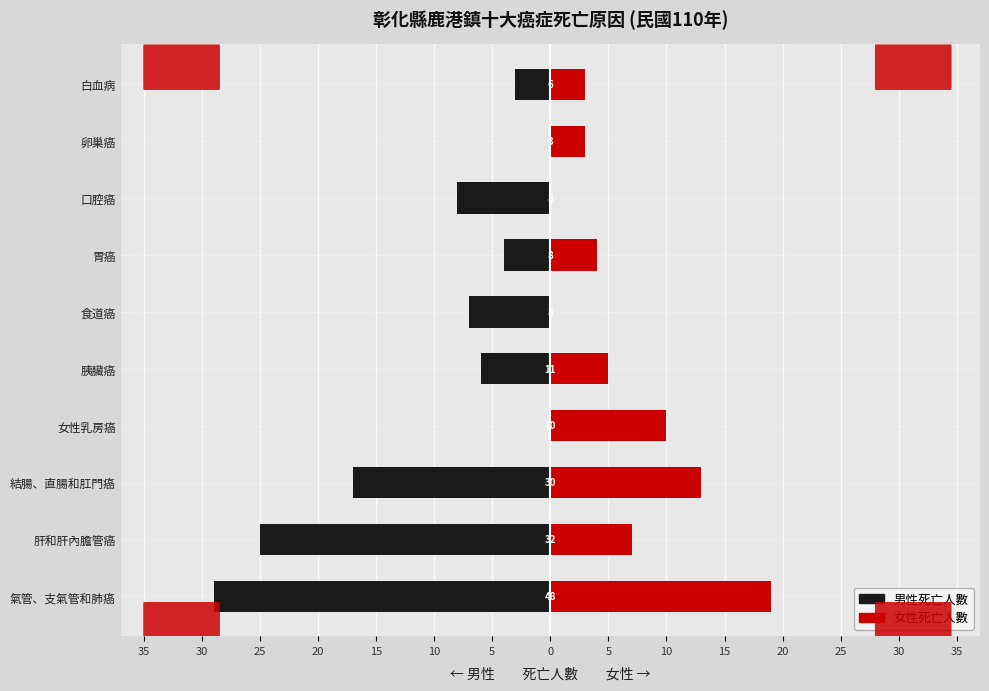

True or false: 女性死亡人數 has a value of 4 at 胃癌.

True